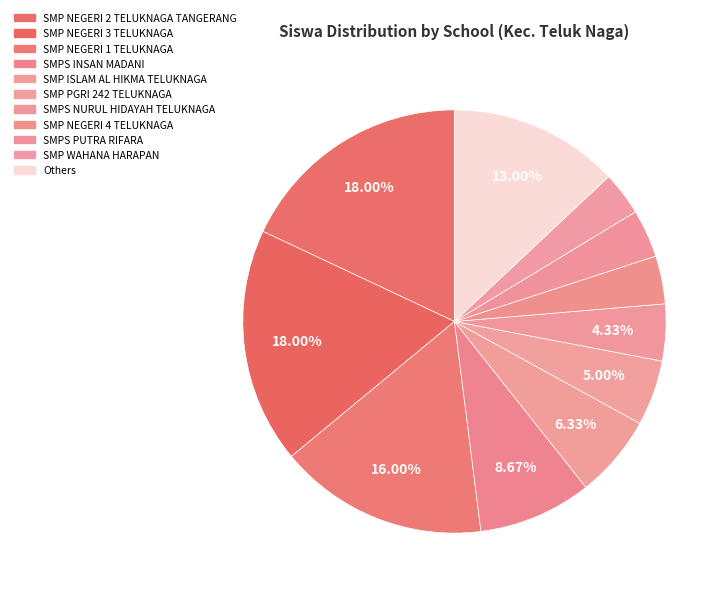

How many slices are in this pie chart?

11